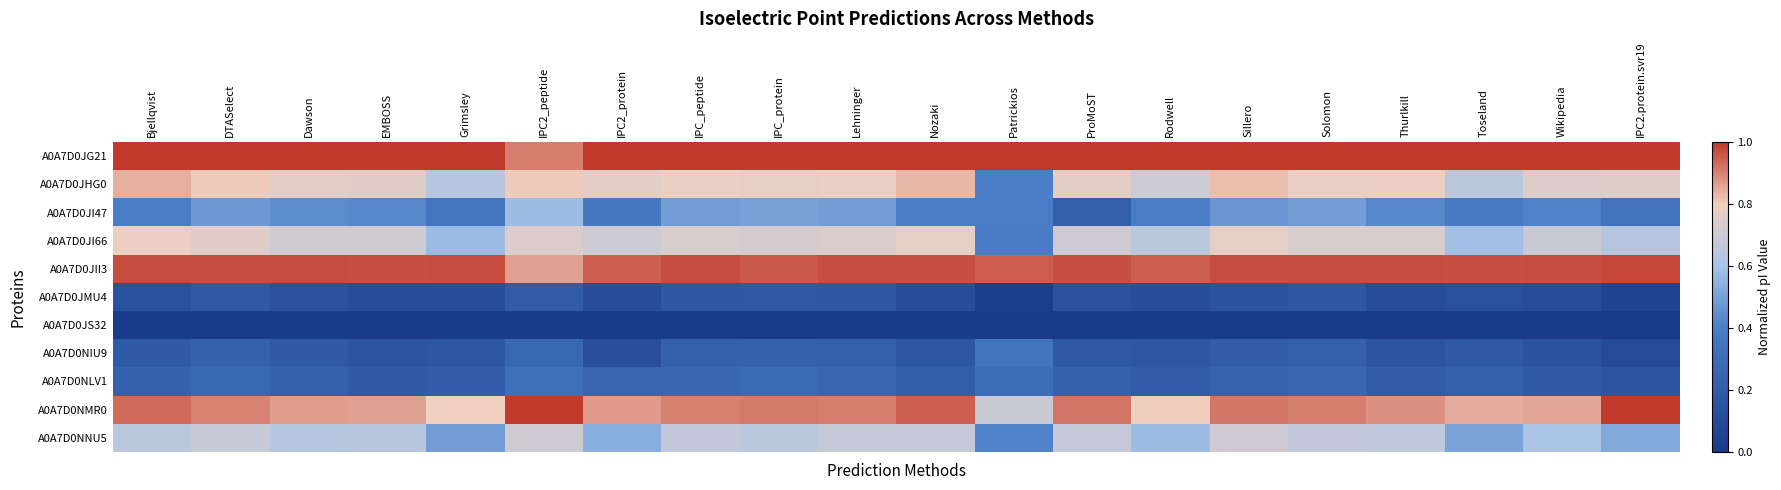

At which category is the sum across all series the highest?

IPC2_peptide